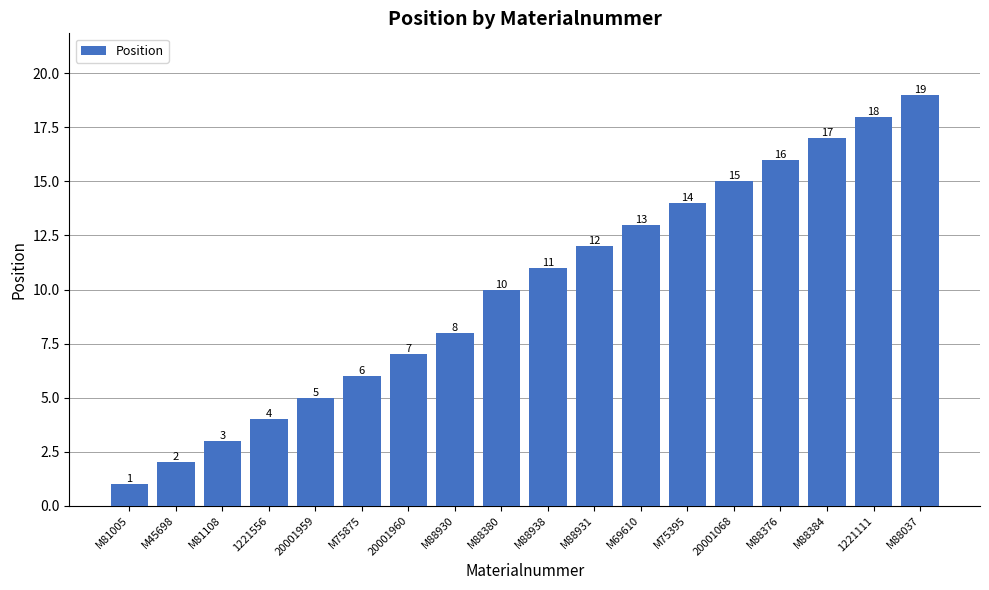

What is the label of the 14th bar from the right?

20001959